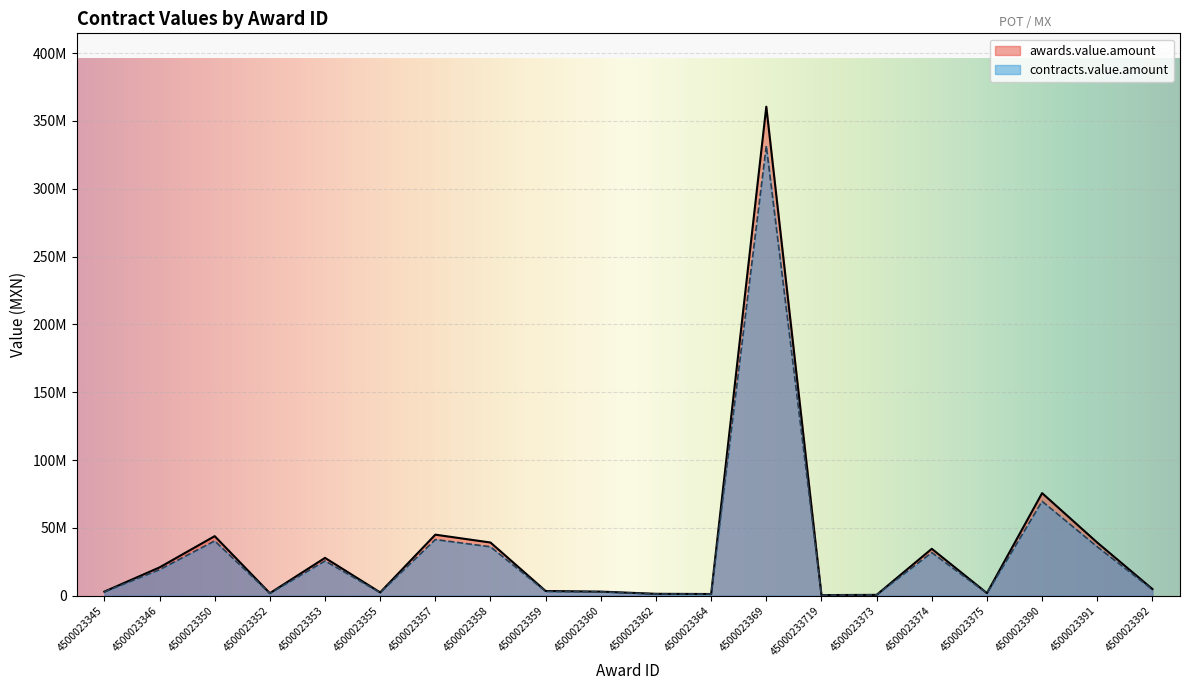

What is the average value of the contracts.value.amount series?

35527533.9